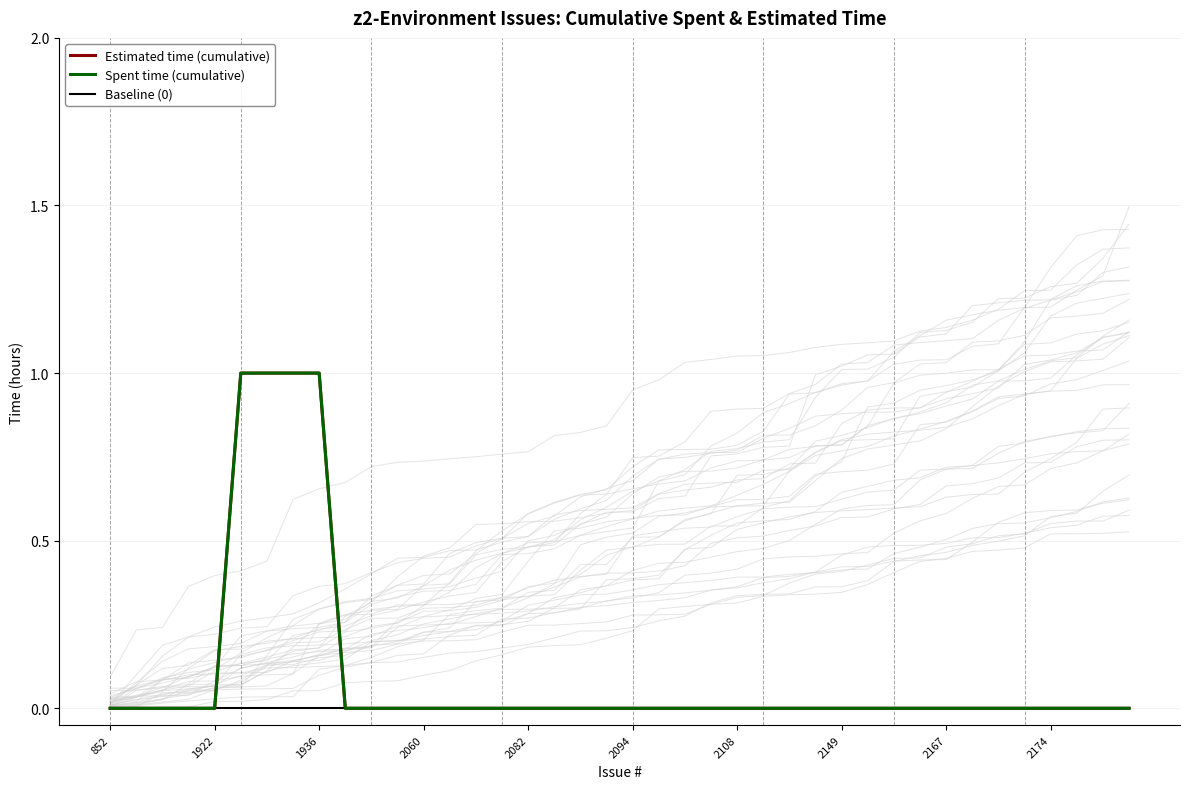

True or false: Baseline (0) has more than 2 points higher than both neighbors.

False